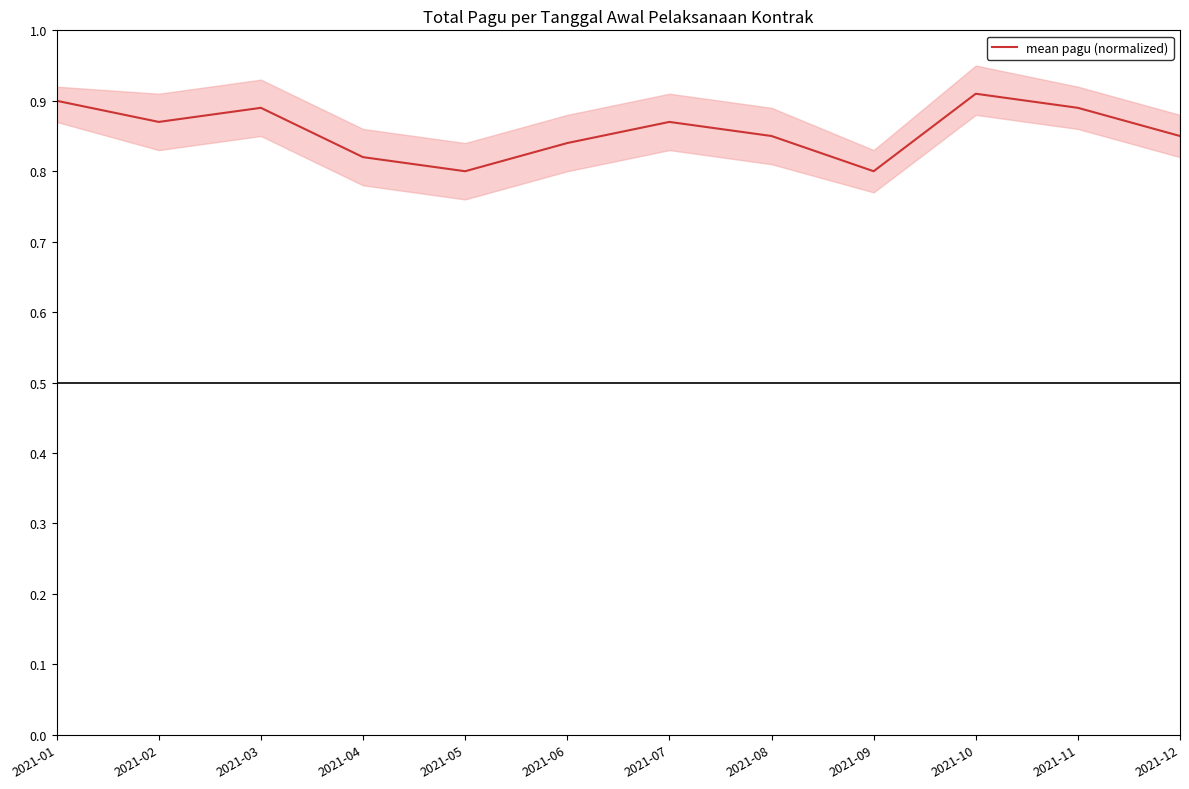

Reading left to right, transcribe all the data shown in this chart.

0.9	0.9	0.9	0.8	0.8	0.8	0.9	0.8	0.8	0.9	0.9	0.8